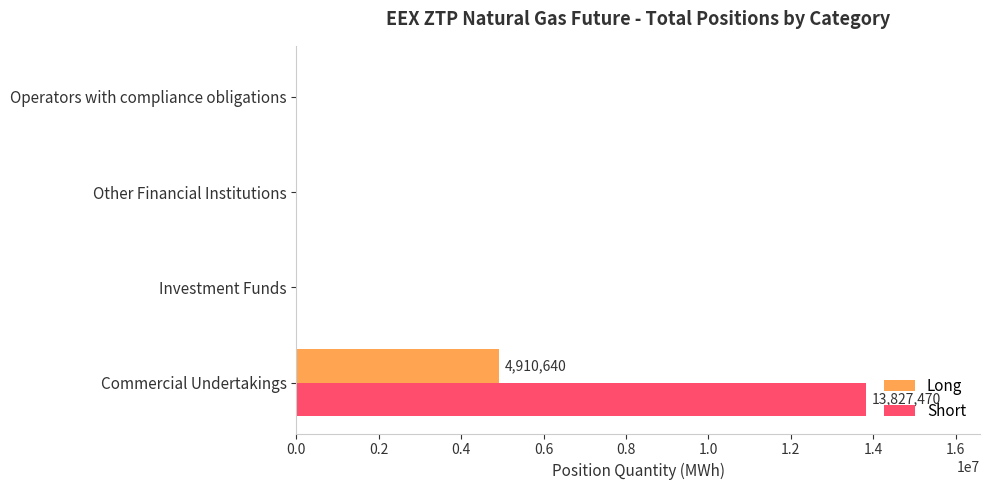

Which series has the largest total across all categories?

Short